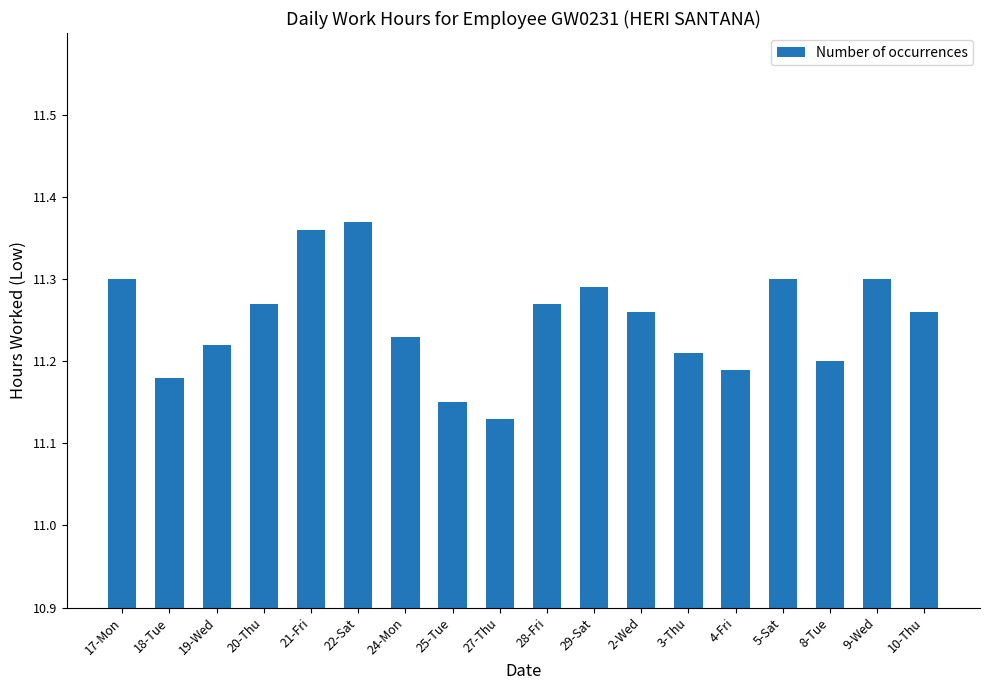

How many bars are there in total?

18